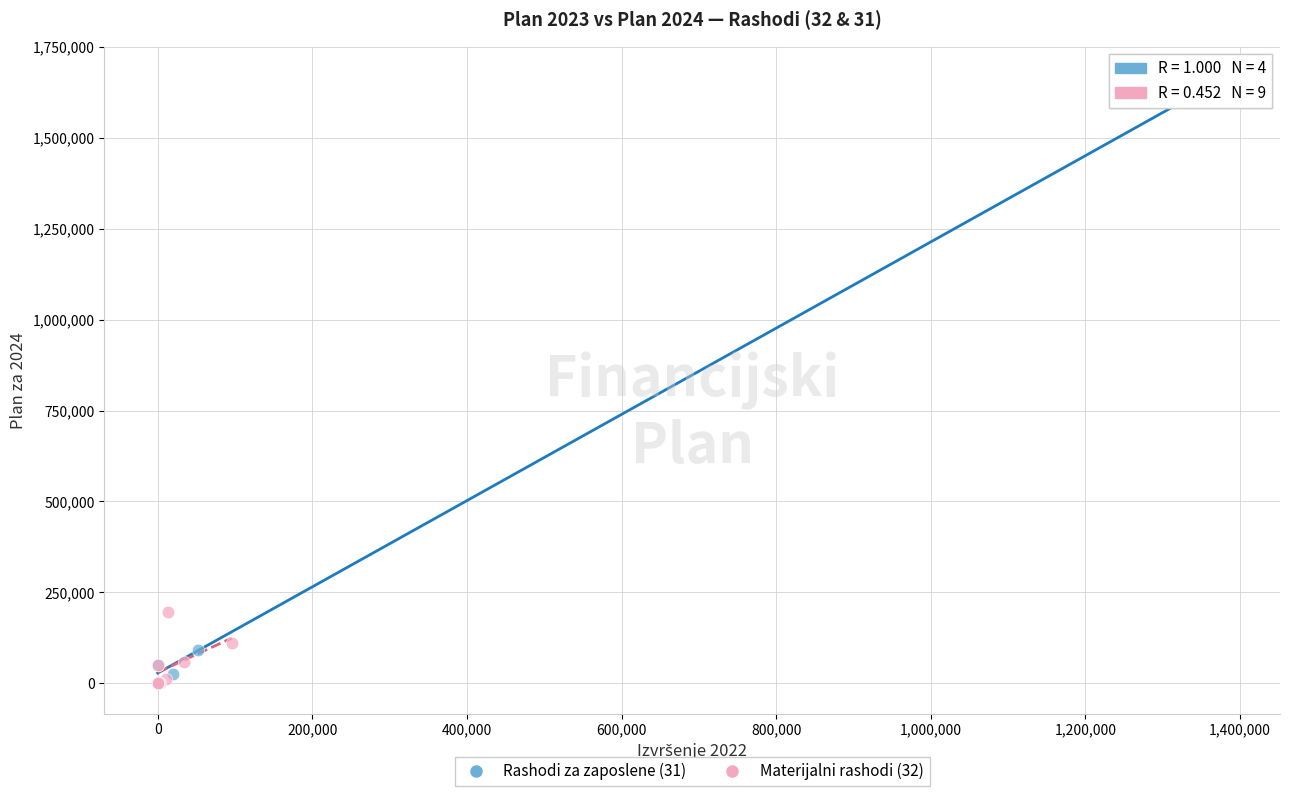

Which series contains the highest Y value?

Rashodi za zaposlene (31)